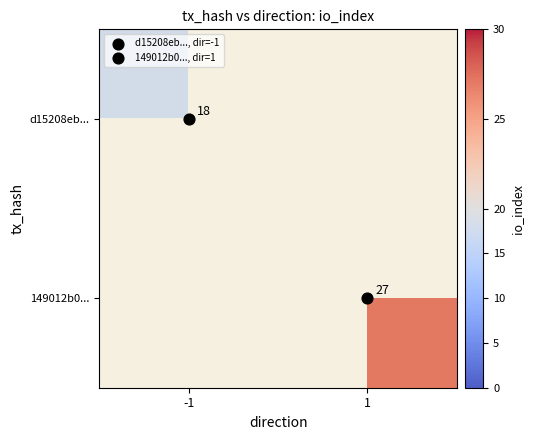

At how many categories does at least one series exceed 19?

1